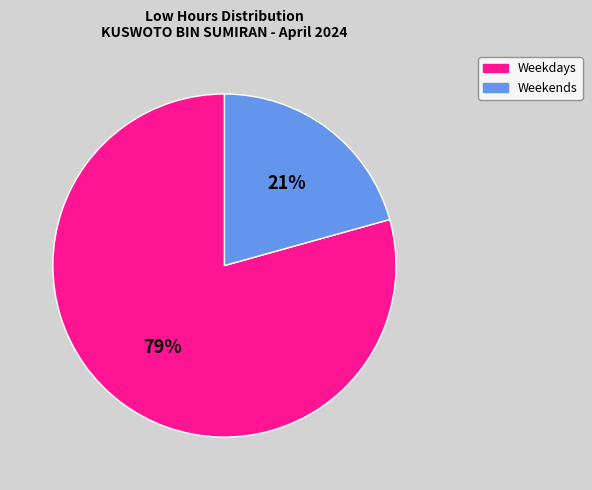

Is there a majority slice in this chart?

Yes